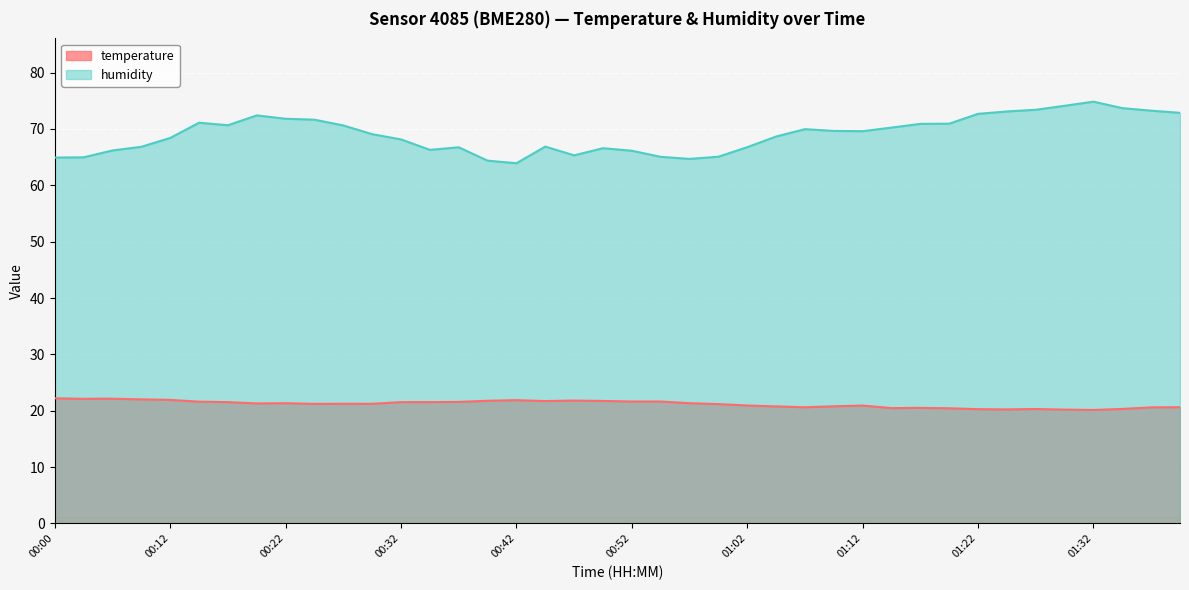

What is the spread (max minus min) of values at 00:25?

50.4